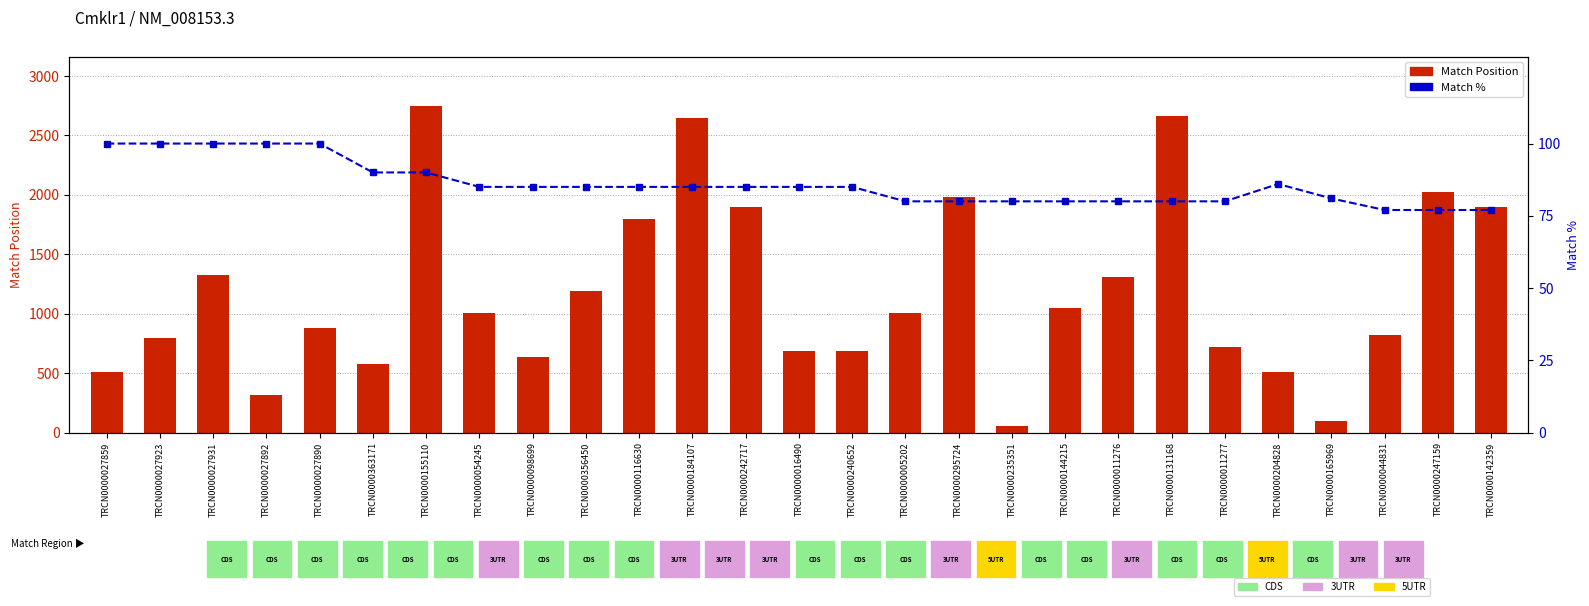

At which category does the chart reach its peak across all series?

TRCN0000155110